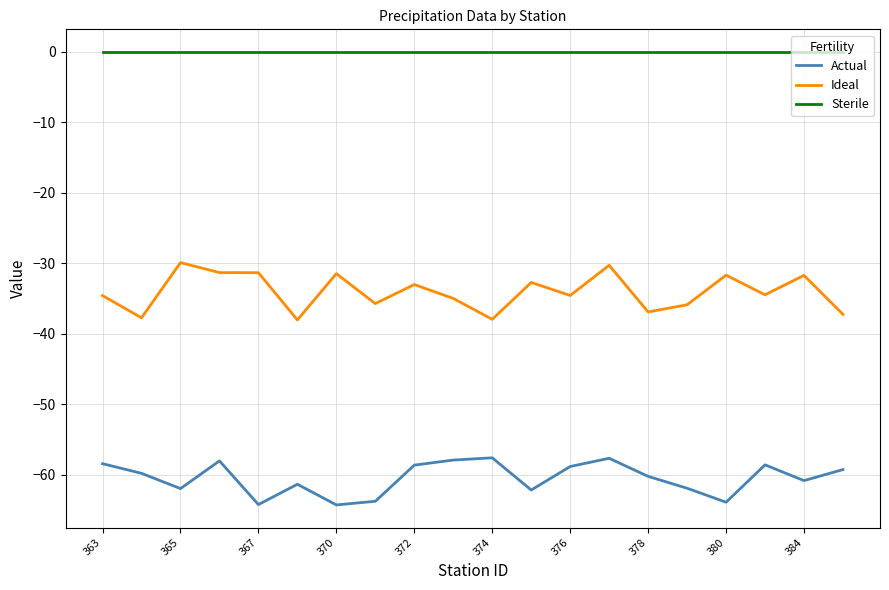

True or false: Ideal and Actual intersect in this chart.

False